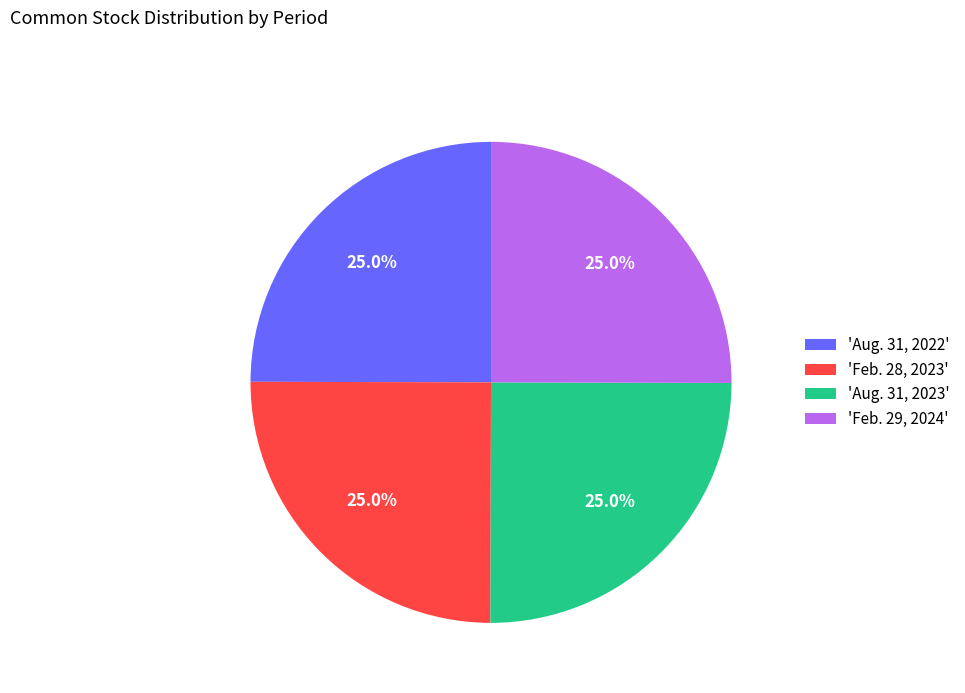

Combined, what portion of the pie is 'Aug. 31, 2022' and 'Feb. 29, 2024'?

50.0%